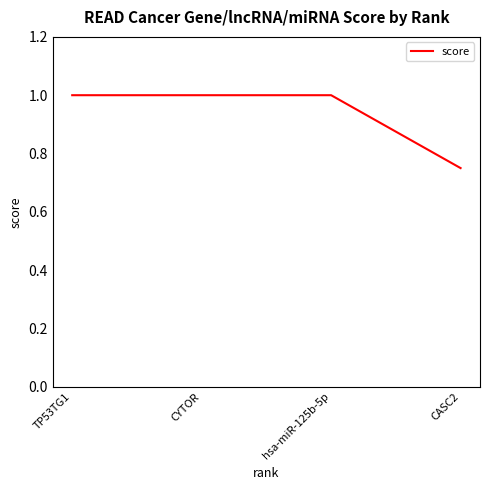

Read the value at TP53TG1.

1.0